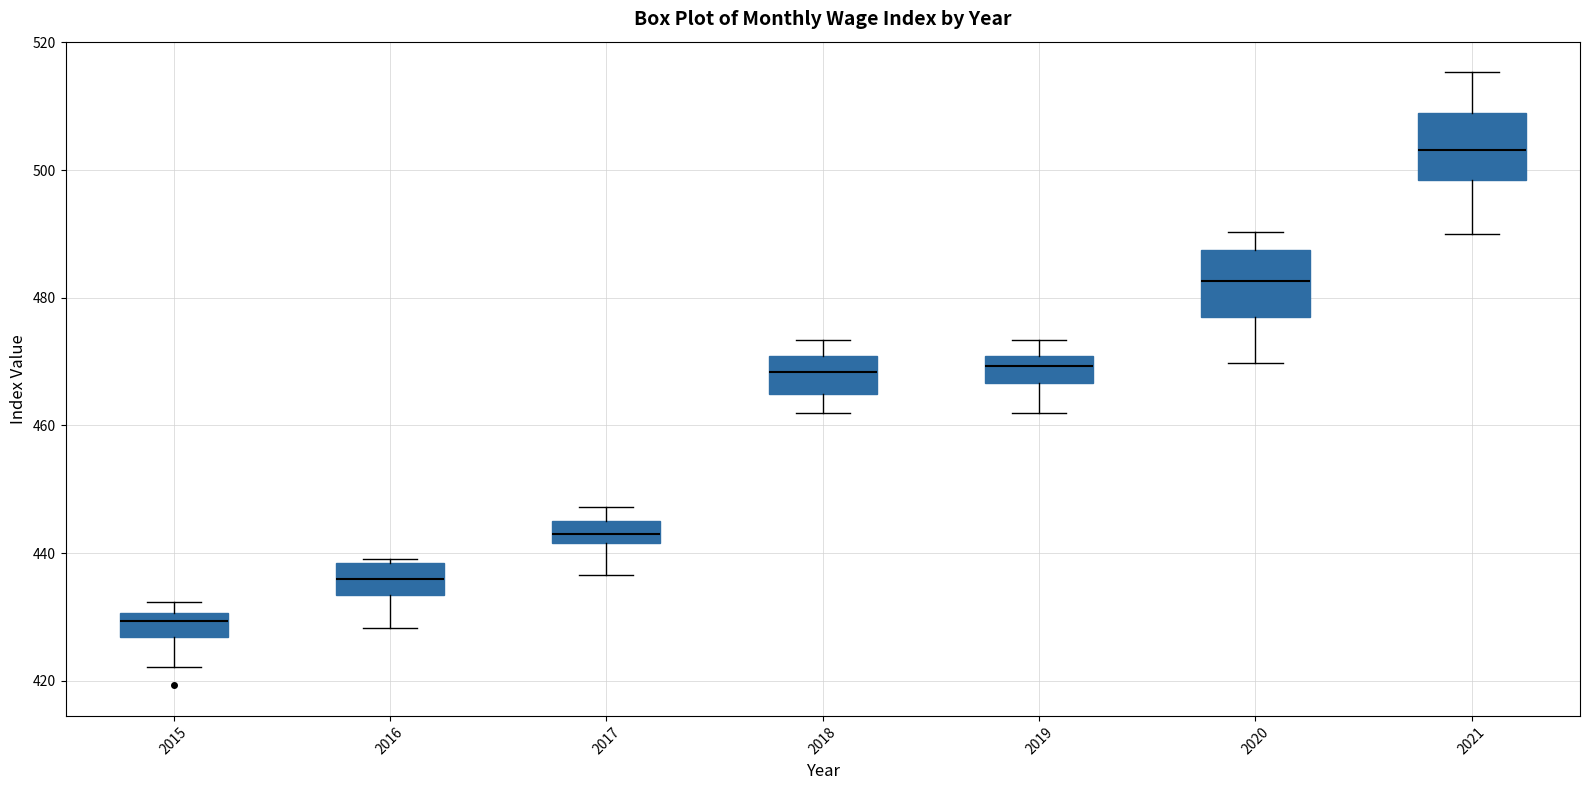

Which box has the highest median line?

2021